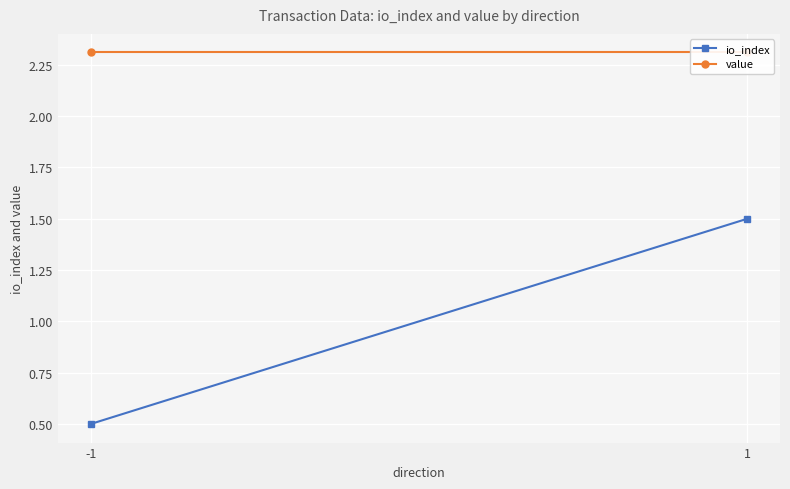

What is the value of the io_index point at the 2nd from the left?

1.5